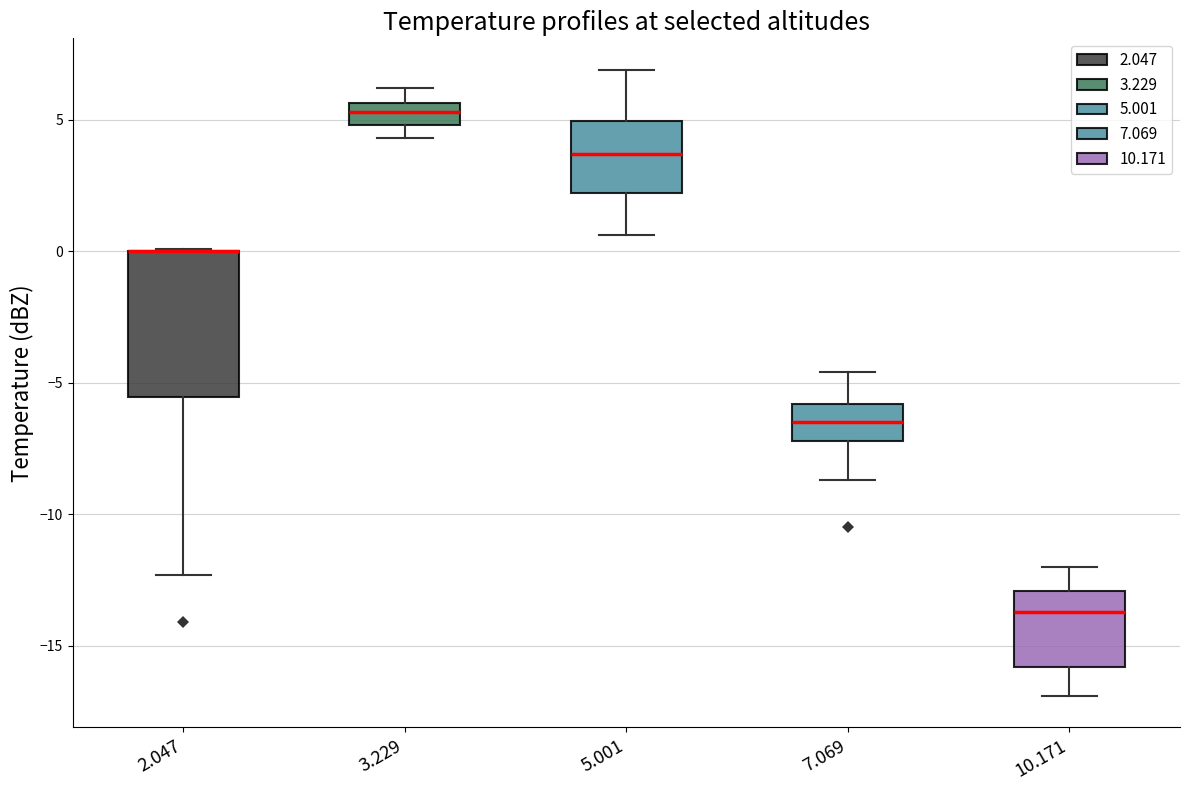

Reading left to right, transcribe this box plot: for each box, give where its median line is, the range the box spans, and where its two whiskers end, as read against the y-axis. The values are not printed on the chart, so give them approximately, as read against the axis.

2.047: median 0.0 (drawn on the box's upper edge), box -5.5 to 0.0, whiskers -12.5 to 0.0
3.229: median 5.5 (inside the box), box 5.0 to 5.5, whiskers 4.5 to 6.0
5.001: median 3.5, box 2.0 to 5.0, whiskers 0.5 to 7.0
7.069: median -6.5, box -7.0 to -6.0, whiskers -8.5 to -4.5
10.171: median -13.5, box -16.0 to -13.0, whiskers -17.0 to -12.0